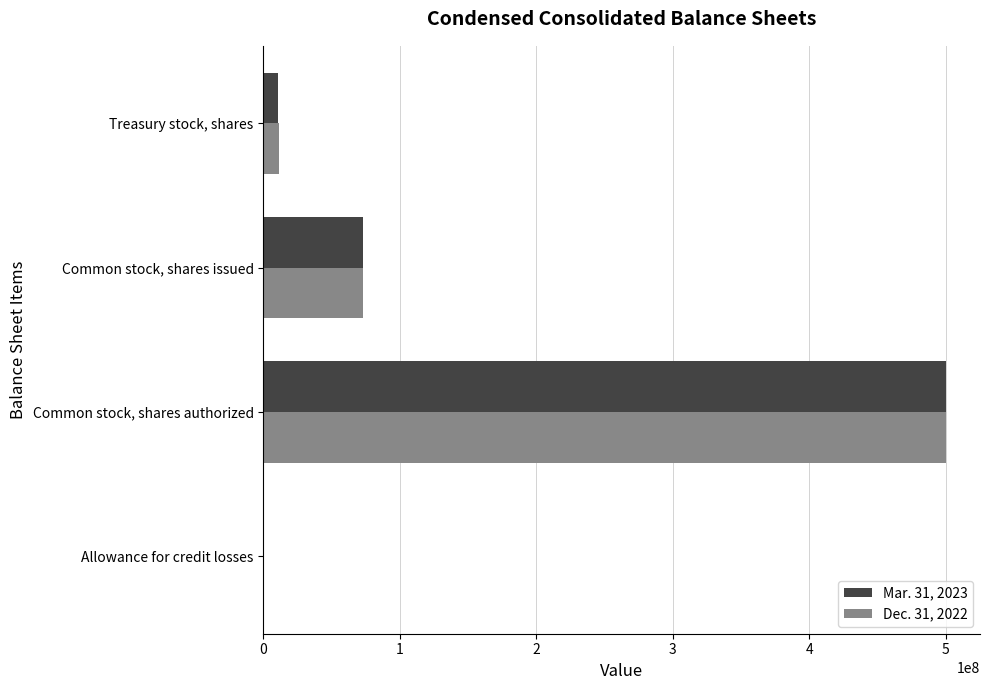

Which series has the widest spread of values?

Dec. 31, 2022